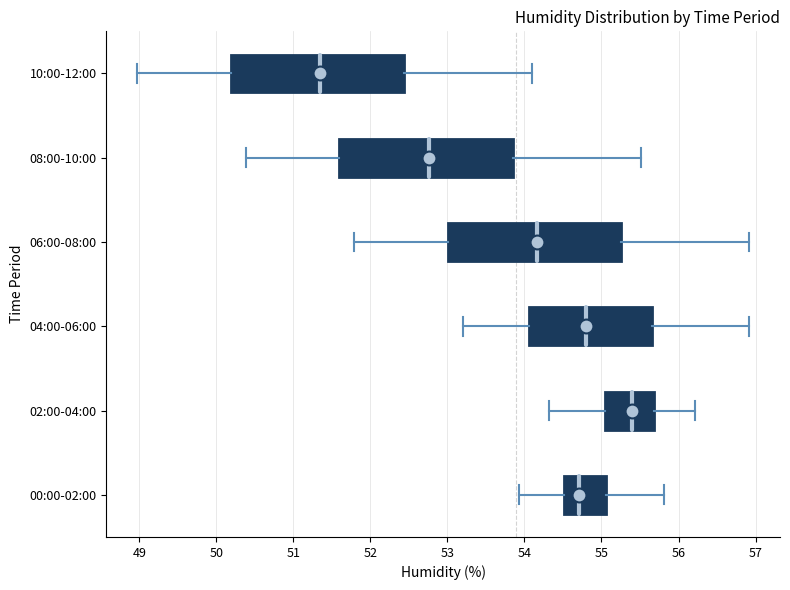

Reading bottom to top, transcribe this box plot: for each box, give where its median line is, the range the box spans, and where its two whiskers end, as read against the x-axis. The values are not printed on the chart, so give them approximately, as read against the axis.

00:00-02:00: median 54.7, box 54.5 to 55.1, whiskers 53.9 to 55.8
02:00-04:00: median 55.4, box 55.0 to 55.7, whiskers 54.3 to 56.2
04:00-06:00: median 54.8, box 54.1 to 55.7, whiskers 53.2 to 56.9
06:00-08:00: median 54.2, box 53.0 to 55.3, whiskers 51.8 to 56.9
08:00-10:00: median 52.8, box 51.6 to 53.8, whiskers 50.4 to 55.5
10:00-12:00: median 51.3, box 50.2 to 52.4, whiskers 49.0 to 54.1